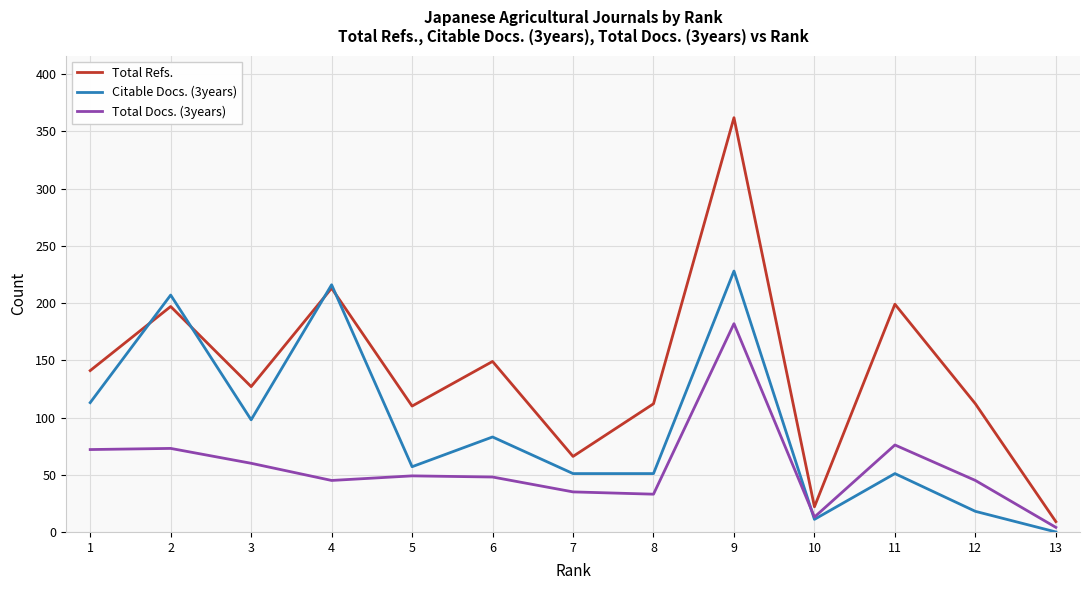

Rank the series by their average value, from lowest to highest.

Total Docs. (3years), Citable Docs. (3years), Total Refs.